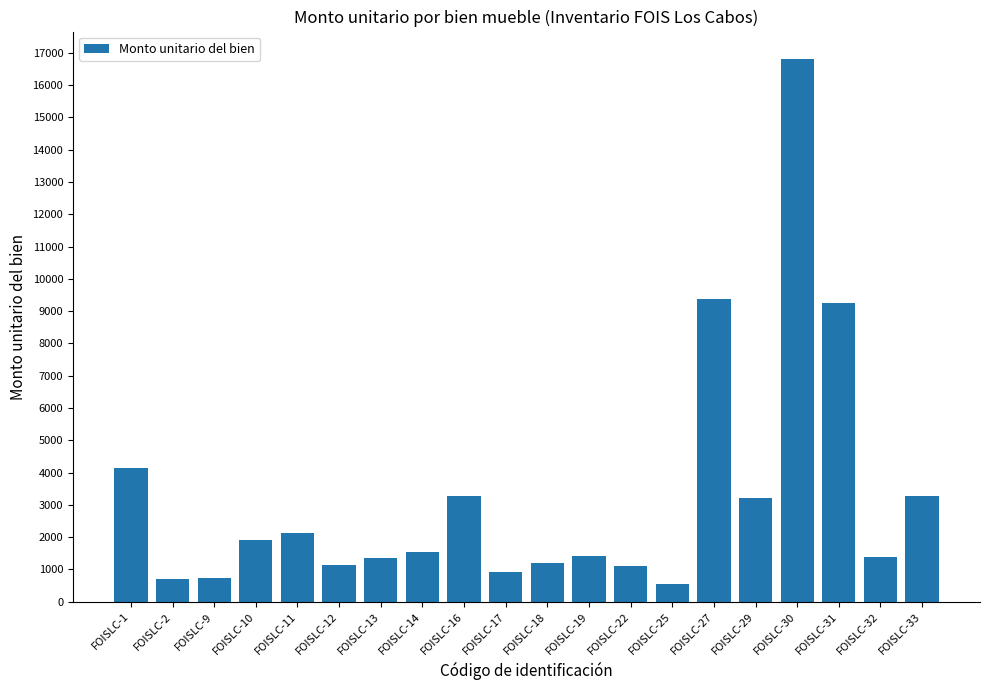

What is the difference between the maximum and minimum values?

16276.4